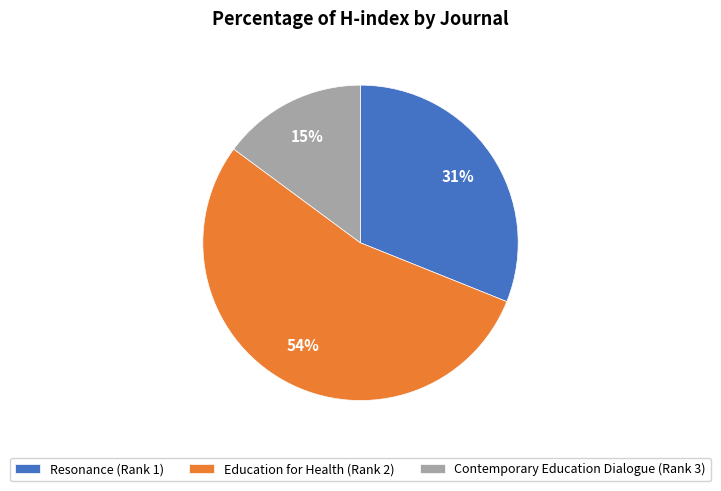

To the nearest percent, what is the difference between the Resonance (Rank 1) and Contemporary Education Dialogue (Rank 3) slice percentages?

16%